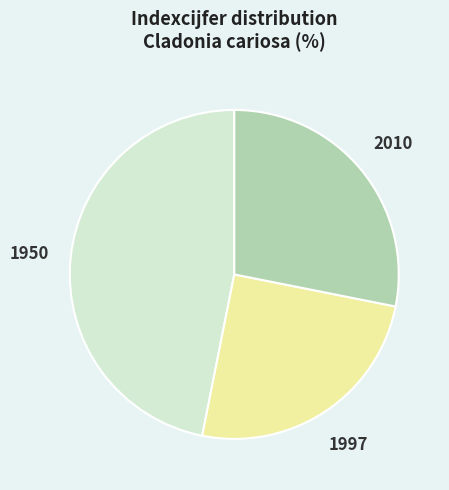

The 2010 slice represents 28% of the pie. True or false?

True